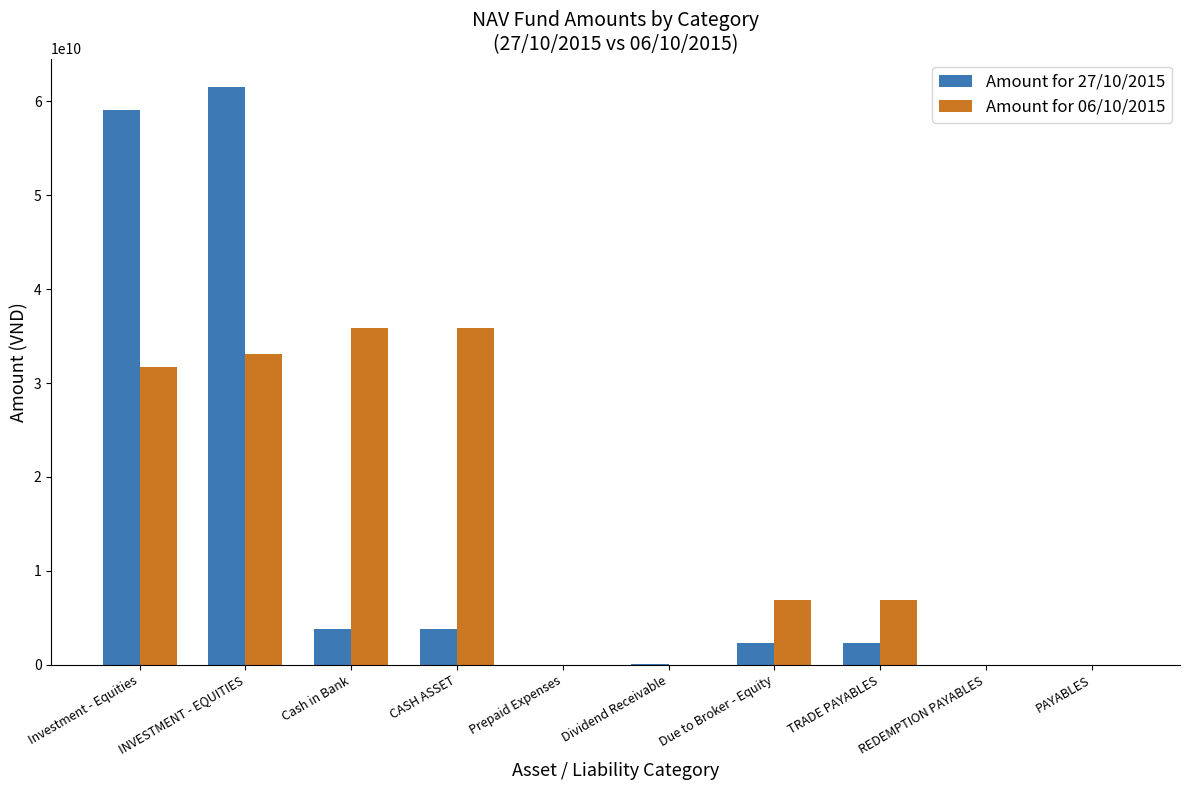

At which category is the sum across all series the highest?

INVESTMENT - EQUITIES